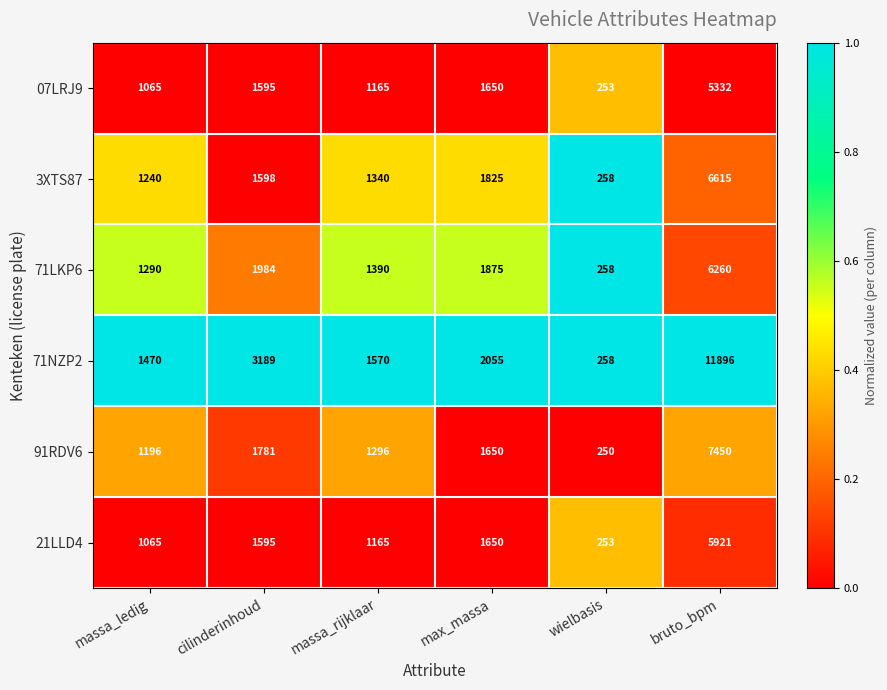

Is it true that 71NZP2 equals 347 at wielbasis?

False